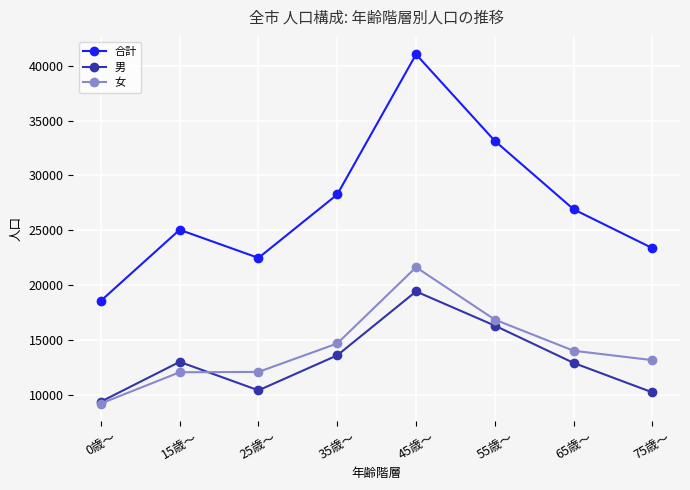

Does the chart display data point markers on the line(s)?

Yes